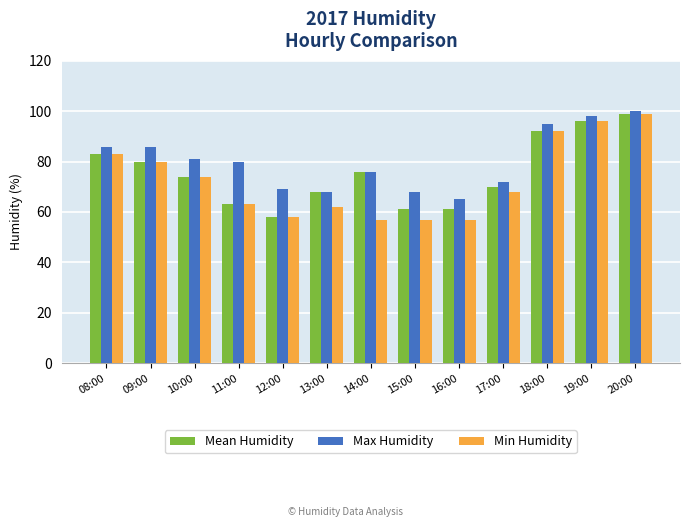

Which series has the largest range (max minus min)?

Min Humidity